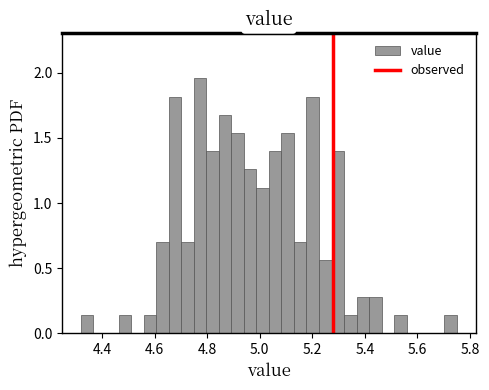

Read against the x-axis, roughly where is the centre of the tallest bar?

4.78